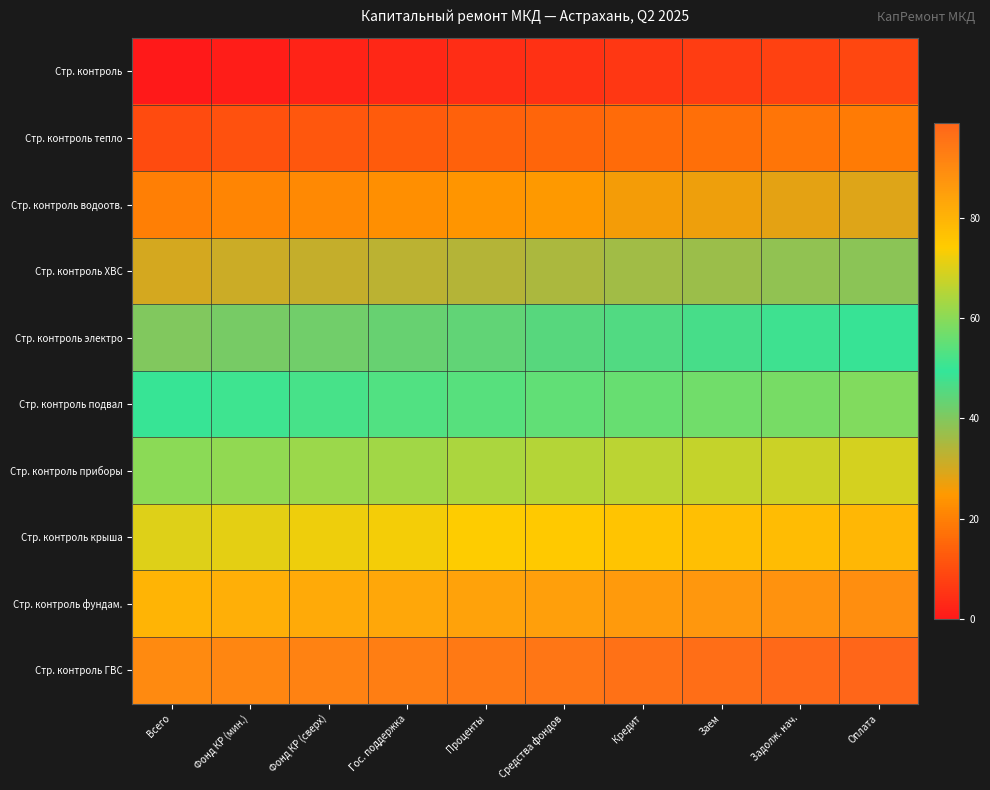

Reading left to right, transcribe all the data shown in this chart.

Стр. контроль: Всего=0	Фонд КР (мин.)=1	Фонд КР (сверх)=2	Гос. поддержка=3	Проценты=4	Средства фондов=5	Кредит=6	Заем=7	Задолж. нач.=8	Оплата=9
Стр. контроль тепло: Всего=10	Фонд КР (мин.)=11	Фонд КР (сверх)=12	Гос. поддержка=13	Проценты=14	Средства фондов=15	Кредит=16	Заем=17	Задолж. нач.=18	Оплата=19
Стр. контроль водоотв.: Всего=20	Фонд КР (мин.)=21	Фонд КР (сверх)=22	Гос. поддержка=23	Проценты=24	Средства фондов=25	Кредит=26	Заем=27	Задолж. нач.=28	Оплата=29
Стр. контроль ХВС: Всего=30	Фонд КР (мин.)=31	Фонд КР (сверх)=32	Гос. поддержка=33	Проценты=34	Средства фондов=35	Кредит=36	Заем=37	Задолж. нач.=38	Оплата=39
Стр. контроль электро: Всего=40	Фонд КР (мин.)=41	Фонд КР (сверх)=42	Гос. поддержка=43	Проценты=44	Средства фондов=45	Кредит=46	Заем=47	Задолж. нач.=48	Оплата=49
Стр. контроль подвал: Всего=50	Фонд КР (мин.)=51	Фонд КР (сверх)=52	Гос. поддержка=53	Проценты=54	Средства фондов=55	Кредит=56	Заем=57	Задолж. нач.=58	Оплата=59
Стр. контроль приборы: Всего=60	Фонд КР (мин.)=61	Фонд КР (сверх)=62	Гос. поддержка=63	Проценты=64	Средства фондов=65	Кредит=66	Заем=67	Задолж. нач.=68	Оплата=69
Стр. контроль крыша: Всего=70	Фонд КР (мин.)=71	Фонд КР (сверх)=72	Гос. поддержка=73	Проценты=74	Средства фондов=75	Кредит=76	Заем=77	Задолж. нач.=78	Оплата=79
Стр. контроль фундам.: Всего=80	Фонд КР (мин.)=81	Фонд КР (сверх)=82	Гос. поддержка=83	Проценты=84	Средства фондов=85	Кредит=86	Заем=87	Задолж. нач.=88	Оплата=89
Стр. контроль ГВС: Всего=90	Фонд КР (мин.)=91	Фонд КР (сверх)=92	Гос. поддержка=93	Проценты=94	Средства фондов=95	Кредит=96	Заем=97	Задолж. нач.=98	Оплата=99